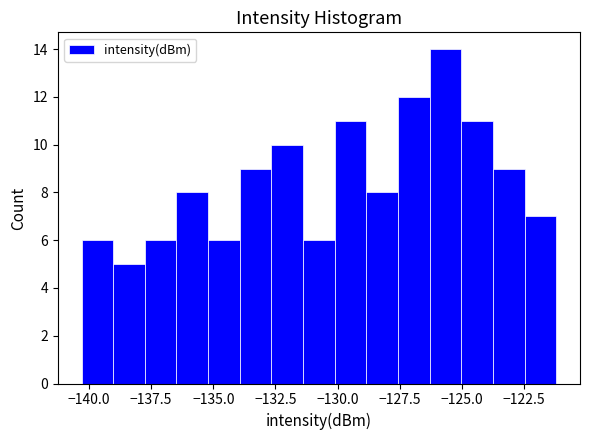

Around what value on the x-axis is the tallest bar? Give the approximate position of its centre, as read against the axis.

-125.5